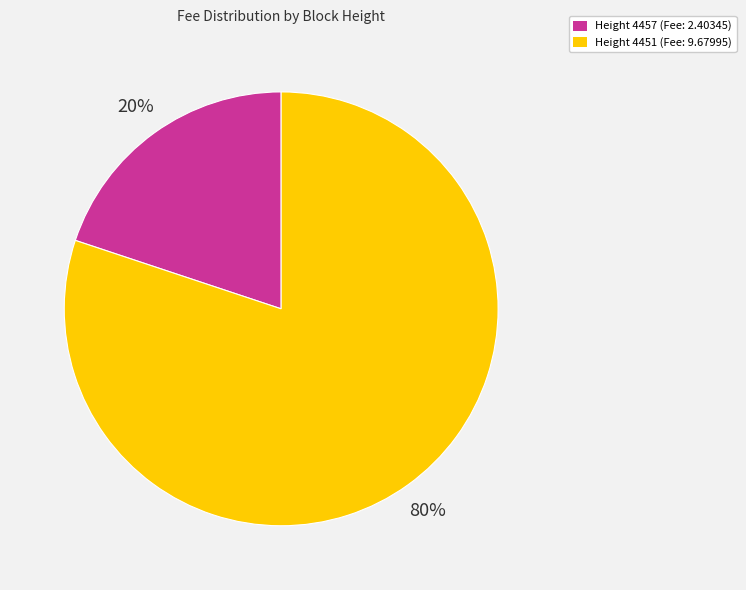

What is the smallest slice in the pie chart?

Height 4457 (Fee: 2.40345)